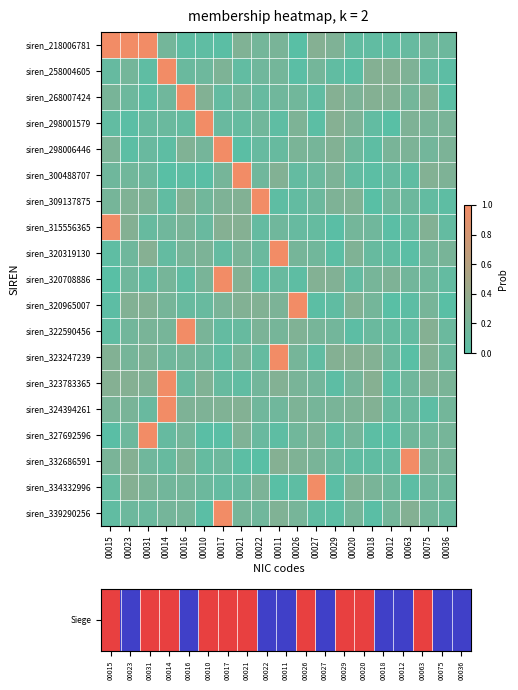

Which series has the largest range (max minus min)?

Siege